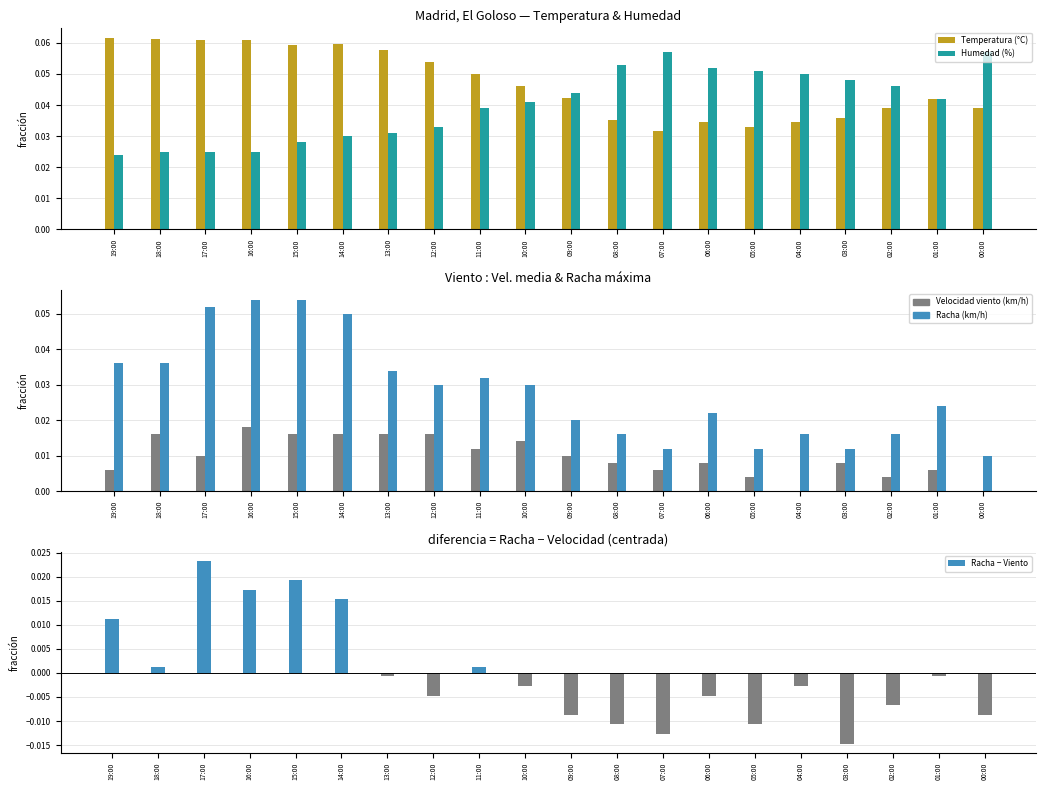

What position from the right is 03:00?

4